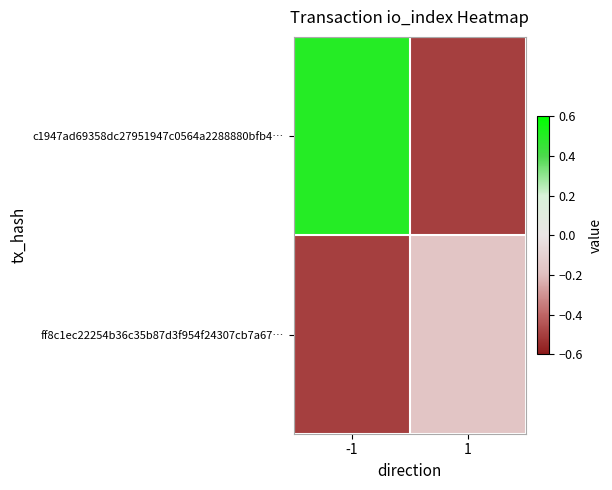

Which series has the widest spread of values?

c1947ad69358dc27951947c0564a2288880bfb4…